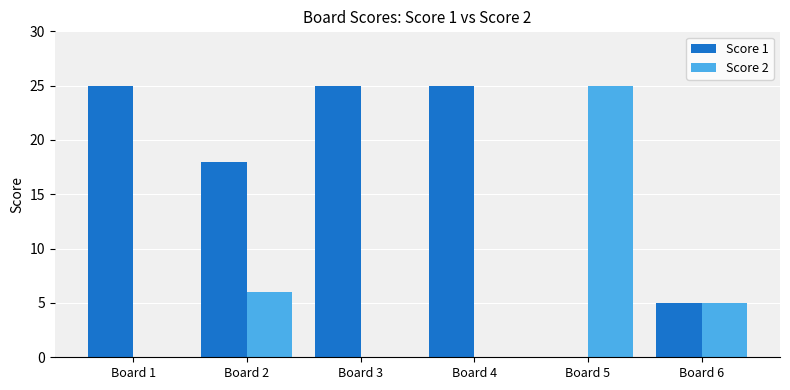

At which label is Score 2 closest to 12?

Board 2